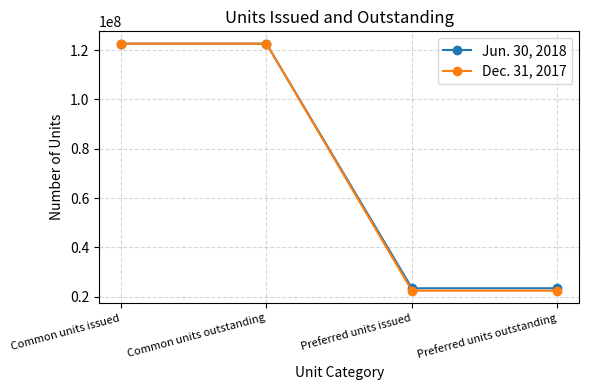

Rank the series by their average value, from highest to lowest.

Jun. 30, 2018, Dec. 31, 2017